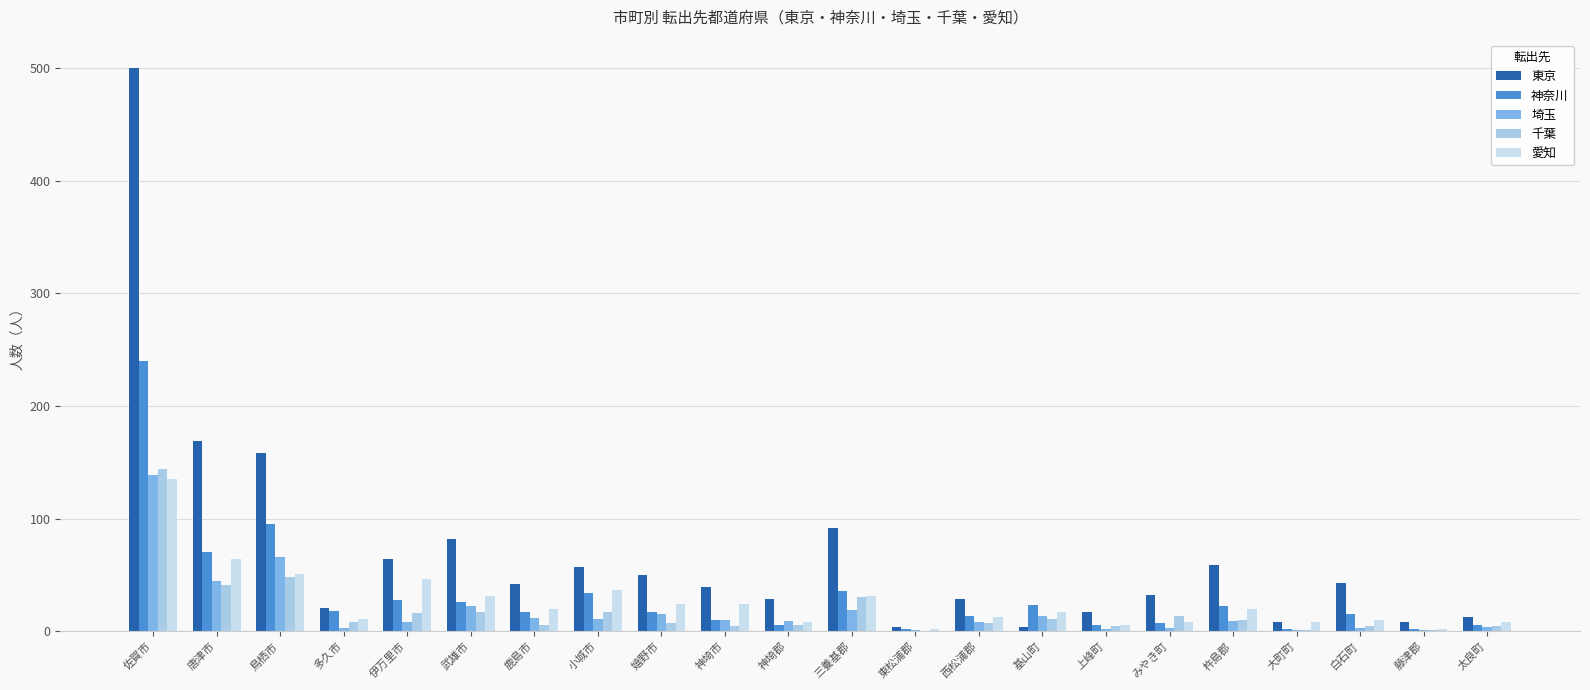

What is the spread (max minus min) of values at 鹿島市?

36